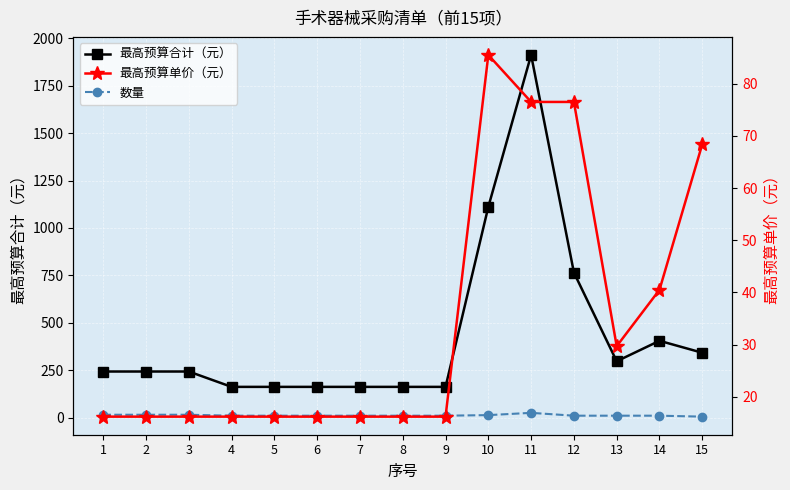

What are all the series names shown in the legend?

最高预算合计（元）, 数量, 最高预算单价（元）